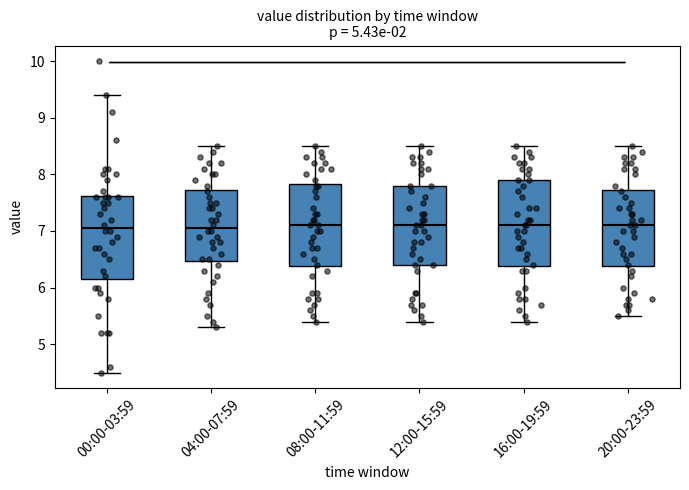

Reading left to right, transcribe this box plot: for each box, give where its median line is, the range the box spans, and where its two whiskers end, as read against the y-axis. The values are not printed on the chart, so give them approximately, as read against the axis.

00:00-03:59: median 7.1, box 6.2 to 7.6, whiskers 4.5 to 9.4
04:00-07:59: median 7.1, box 6.5 to 7.7, whiskers 5.3 to 8.5
08:00-11:59: median 7.1, box 6.4 to 7.8, whiskers 5.4 to 8.5
12:00-15:59: median 7.1, box 6.4 to 7.8, whiskers 5.4 to 8.5
16:00-19:59: median 7.1, box 6.4 to 7.9, whiskers 5.4 to 8.5
20:00-23:59: median 7.1, box 6.4 to 7.7, whiskers 5.5 to 8.5